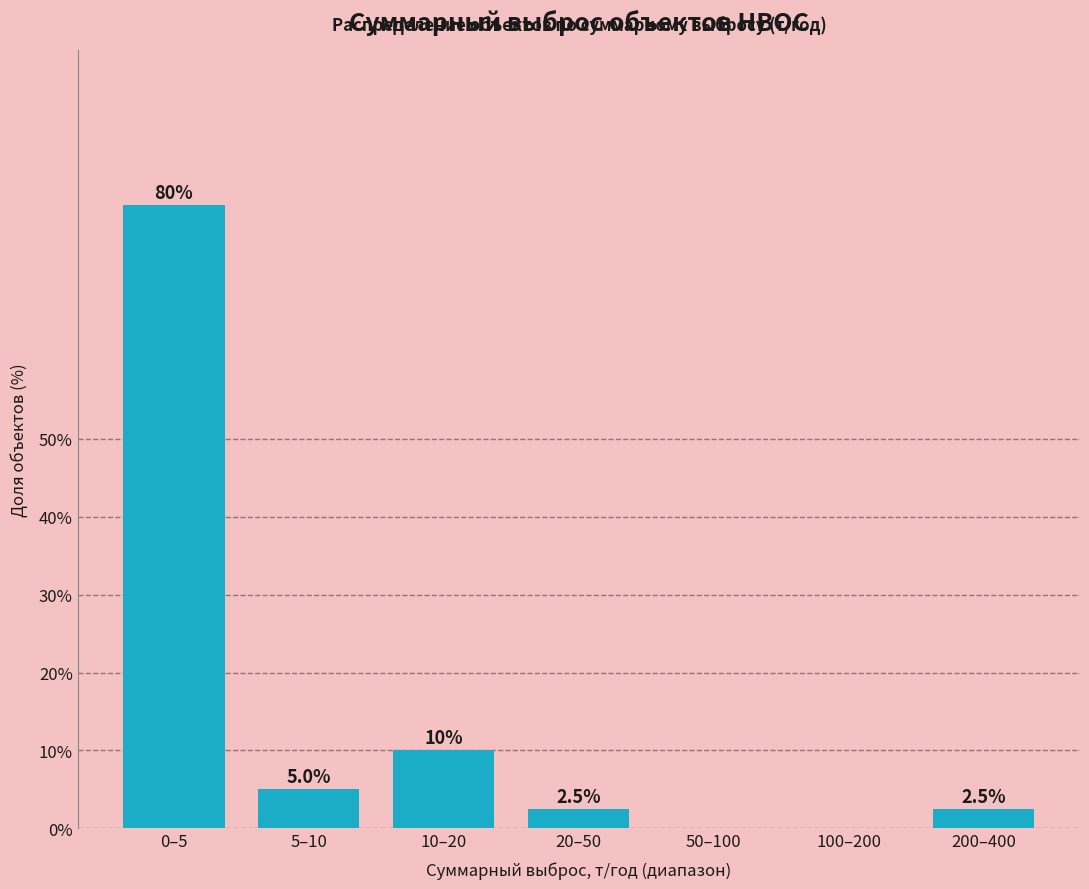

Reading left to right, list all the values displayed in this chart.

0–5=80.0	5–10=5.0	10–20=10.0	20–50=2.5	50–100=0.0	100–200=0.0	200–400=2.5